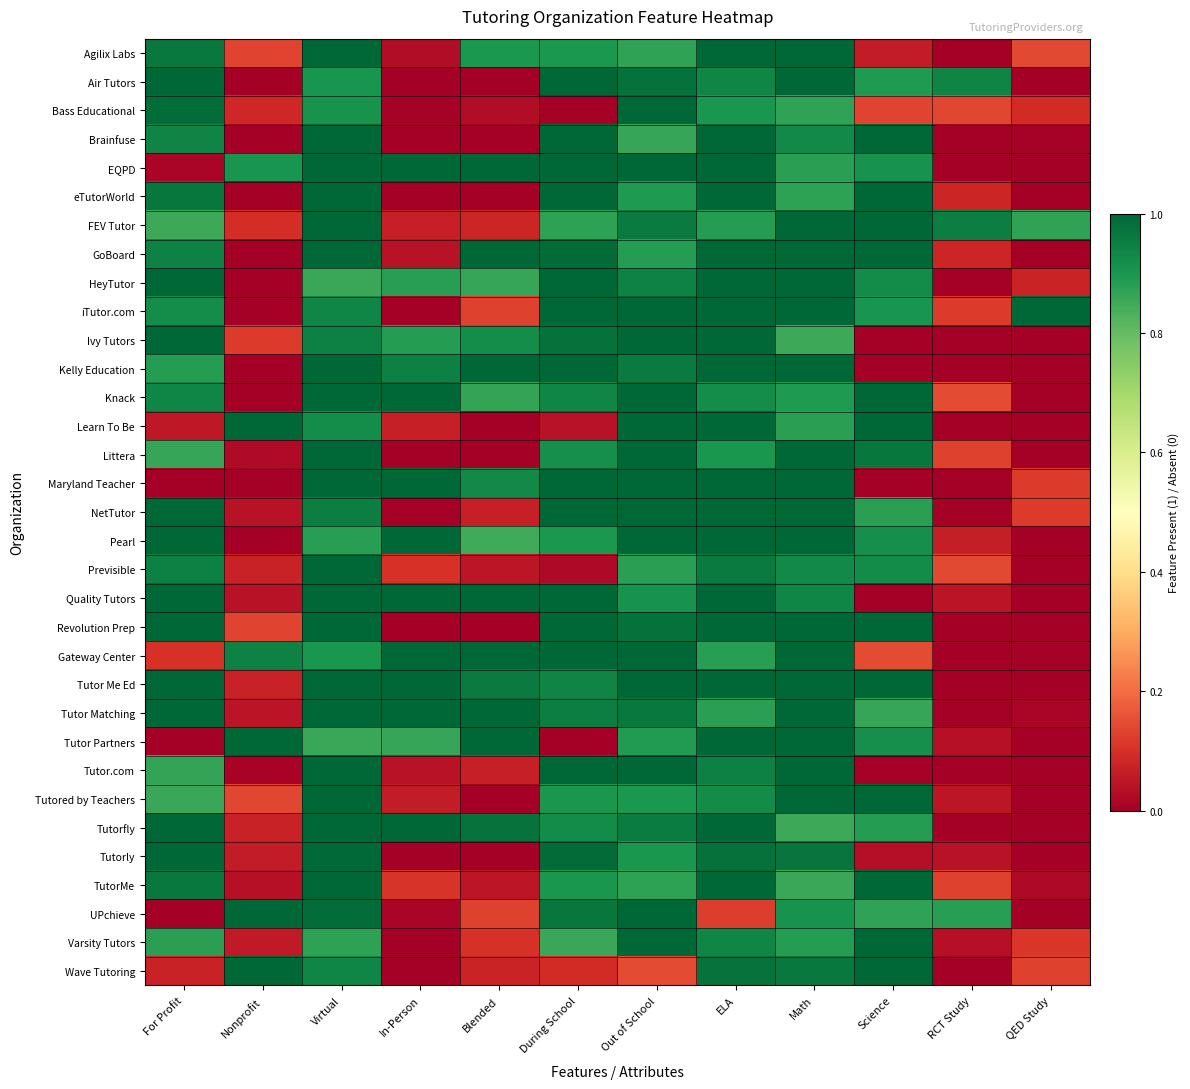

Reading left to right, what are all the values shown in this chart?

Agilix Labs: For Profit=1.0	Nonprofit=0.1	Virtual=1.0	In-Person=0.0	Blended=0.9	During School=0.9	Out of School=0.9	ELA=1.0	Math=1.0	Science=0.1	RCT Study=0.0	QED Study=0.1
Air Tutors: For Profit=1.0	Nonprofit=0.0	Virtual=0.9	In-Person=0.0	Blended=0.0	During School=1.0	Out of School=1.0	ELA=0.9	Math=1.0	Science=0.9	RCT Study=0.9	QED Study=0.0
Bass Educational: For Profit=1.0	Nonprofit=0.1	Virtual=0.9	In-Person=0.0	Blended=0.0	During School=0.0	Out of School=1.0	ELA=0.9	Math=0.9	Science=0.1	RCT Study=0.1	QED Study=0.1
Brainfuse: For Profit=0.9	Nonprofit=0.0	Virtual=1.0	In-Person=0.0	Blended=0.0	During School=1.0	Out of School=0.9	ELA=1.0	Math=0.9	Science=1.0	RCT Study=0.0	QED Study=0.0
EQPD: For Profit=0.0	Nonprofit=0.9	Virtual=1.0	In-Person=1.0	Blended=1.0	During School=1.0	Out of School=1.0	ELA=1.0	Math=0.9	Science=0.9	RCT Study=0.0	QED Study=0.0
eTutorWorld: For Profit=1.0	Nonprofit=0.0	Virtual=1.0	In-Person=0.0	Blended=0.0	During School=1.0	Out of School=0.9	ELA=1.0	Math=0.9	Science=1.0	RCT Study=0.1	QED Study=0.0
FEV Tutor: For Profit=0.9	Nonprofit=0.1	Virtual=1.0	In-Person=0.1	Blended=0.1	During School=0.9	Out of School=1.0	ELA=0.9	Math=1.0	Science=1.0	RCT Study=0.9	QED Study=0.9
GoBoard: For Profit=0.9	Nonprofit=0.0	Virtual=1.0	In-Person=0.0	Blended=1.0	During School=1.0	Out of School=0.9	ELA=1.0	Math=1.0	Science=1.0	RCT Study=0.1	QED Study=0.0
HeyTutor: For Profit=1.0	Nonprofit=0.0	Virtual=0.9	In-Person=0.9	Blended=0.9	During School=1.0	Out of School=0.9	ELA=1.0	Math=1.0	Science=0.9	RCT Study=0.0	QED Study=0.1
iTutor.com: For Profit=0.9	Nonprofit=0.0	Virtual=0.9	In-Person=0.0	Blended=0.1	During School=1.0	Out of School=1.0	ELA=1.0	Math=1.0	Science=0.9	RCT Study=0.1	QED Study=1.0
Ivy Tutors: For Profit=1.0	Nonprofit=0.1	Virtual=0.9	In-Person=0.9	Blended=0.9	During School=1.0	Out of School=1.0	ELA=1.0	Math=0.9	Science=0.0	RCT Study=0.0	QED Study=0.0
Kelly Education: For Profit=0.9	Nonprofit=0.0	Virtual=1.0	In-Person=0.9	Blended=1.0	During School=1.0	Out of School=1.0	ELA=1.0	Math=1.0	Science=0.0	RCT Study=0.0	QED Study=0.0
Knack: For Profit=0.9	Nonprofit=0.0	Virtual=1.0	In-Person=1.0	Blended=0.9	During School=0.9	Out of School=1.0	ELA=0.9	Math=0.9	Science=1.0	RCT Study=0.1	QED Study=0.0
Learn To Be: For Profit=0.1	Nonprofit=1.0	Virtual=0.9	In-Person=0.1	Blended=0.0	During School=0.0	Out of School=1.0	ELA=1.0	Math=0.9	Science=1.0	RCT Study=0.0	QED Study=0.0
Littera: For Profit=0.9	Nonprofit=0.0	Virtual=1.0	In-Person=0.0	Blended=0.0	During School=0.9	Out of School=1.0	ELA=0.9	Math=1.0	Science=1.0	RCT Study=0.1	QED Study=0.0
Maryland Teacher: For Profit=0.0	Nonprofit=0.0	Virtual=1.0	In-Person=1.0	Blended=0.9	During School=1.0	Out of School=1.0	ELA=1.0	Math=1.0	Science=0.0	RCT Study=0.0	QED Study=0.1
NetTutor: For Profit=1.0	Nonprofit=0.0	Virtual=1.0	In-Person=0.0	Blended=0.1	During School=1.0	Out of School=1.0	ELA=1.0	Math=1.0	Science=0.9	RCT Study=0.0	QED Study=0.1
Pearl: For Profit=1.0	Nonprofit=0.0	Virtual=0.9	In-Person=1.0	Blended=0.9	During School=0.9	Out of School=1.0	ELA=1.0	Math=1.0	Science=0.9	RCT Study=0.1	QED Study=0.0
Previsible: For Profit=0.9	Nonprofit=0.1	Virtual=1.0	In-Person=0.1	Blended=0.0	During School=0.0	Out of School=0.9	ELA=1.0	Math=0.9	Science=0.9	RCT Study=0.1	QED Study=0.0
Quality Tutors: For Profit=1.0	Nonprofit=0.0	Virtual=1.0	In-Person=1.0	Blended=1.0	During School=1.0	Out of School=0.9	ELA=1.0	Math=0.9	Science=0.0	RCT Study=0.0	QED Study=0.0
Revolution Prep: For Profit=1.0	Nonprofit=0.1	Virtual=1.0	In-Person=0.0	Blended=0.0	During School=1.0	Out of School=1.0	ELA=1.0	Math=1.0	Science=1.0	RCT Study=0.0	QED Study=0.0
Gateway Center: For Profit=0.1	Nonprofit=0.9	Virtual=0.9	In-Person=1.0	Blended=1.0	During School=1.0	Out of School=1.0	ELA=0.9	Math=1.0	Science=0.1	RCT Study=0.0	QED Study=0.0
Tutor Me Ed: For Profit=1.0	Nonprofit=0.1	Virtual=1.0	In-Person=1.0	Blended=1.0	During School=0.9	Out of School=1.0	ELA=1.0	Math=1.0	Science=1.0	RCT Study=0.0	QED Study=0.0
Tutor Matching: For Profit=1.0	Nonprofit=0.0	Virtual=1.0	In-Person=1.0	Blended=1.0	During School=1.0	Out of School=1.0	ELA=0.9	Math=1.0	Science=0.9	RCT Study=0.0	QED Study=0.0
Tutor Partners: For Profit=0.0	Nonprofit=1.0	Virtual=0.9	In-Person=0.9	Blended=1.0	During School=0.0	Out of School=0.9	ELA=1.0	Math=1.0	Science=0.9	RCT Study=0.0	QED Study=0.0
Tutor.com: For Profit=0.9	Nonprofit=0.0	Virtual=1.0	In-Person=0.0	Blended=0.1	During School=1.0	Out of School=1.0	ELA=0.9	Math=1.0	Science=0.0	RCT Study=0.0	QED Study=0.0
Tutored by Teachers: For Profit=0.9	Nonprofit=0.1	Virtual=1.0	In-Person=0.1	Blended=0.0	During School=0.9	Out of School=0.9	ELA=0.9	Math=1.0	Science=1.0	RCT Study=0.0	QED Study=0.0
Tutorfly: For Profit=1.0	Nonprofit=0.1	Virtual=1.0	In-Person=1.0	Blended=1.0	During School=0.9	Out of School=1.0	ELA=1.0	Math=0.9	Science=0.9	RCT Study=0.0	QED Study=0.0
Tutorly: For Profit=1.0	Nonprofit=0.1	Virtual=1.0	In-Person=0.0	Blended=0.0	During School=1.0	Out of School=0.9	ELA=1.0	Math=1.0	Science=0.0	RCT Study=0.0	QED Study=0.0
TutorMe: For Profit=1.0	Nonprofit=0.0	Virtual=1.0	In-Person=0.1	Blended=0.0	During School=0.9	Out of School=0.9	ELA=1.0	Math=0.9	Science=1.0	RCT Study=0.1	QED Study=0.0
UPchieve: For Profit=0.0	Nonprofit=1.0	Virtual=1.0	In-Person=0.0	Blended=0.1	During School=1.0	Out of School=1.0	ELA=0.1	Math=0.9	Science=0.9	RCT Study=0.9	QED Study=0.0
Varsity Tutors: For Profit=0.9	Nonprofit=0.1	Virtual=0.9	In-Person=0.0	Blended=0.1	During School=0.9	Out of School=1.0	ELA=0.9	Math=0.9	Science=1.0	RCT Study=0.0	QED Study=0.1
Wave Tutoring: For Profit=0.1	Nonprofit=1.0	Virtual=0.9	In-Person=0.0	Blended=0.1	During School=0.1	Out of School=0.1	ELA=1.0	Math=1.0	Science=1.0	RCT Study=0.0	QED Study=0.1